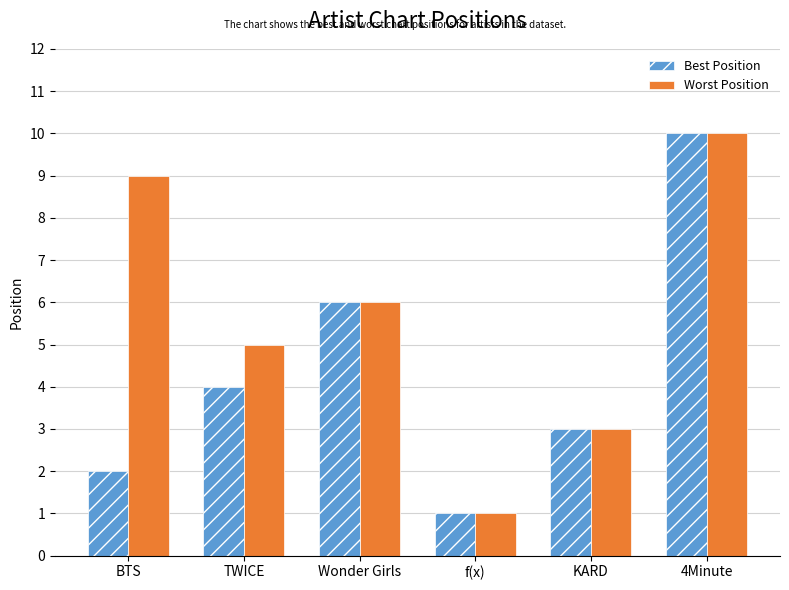

Which category has the lowest value in the Best Position series?

f(x)